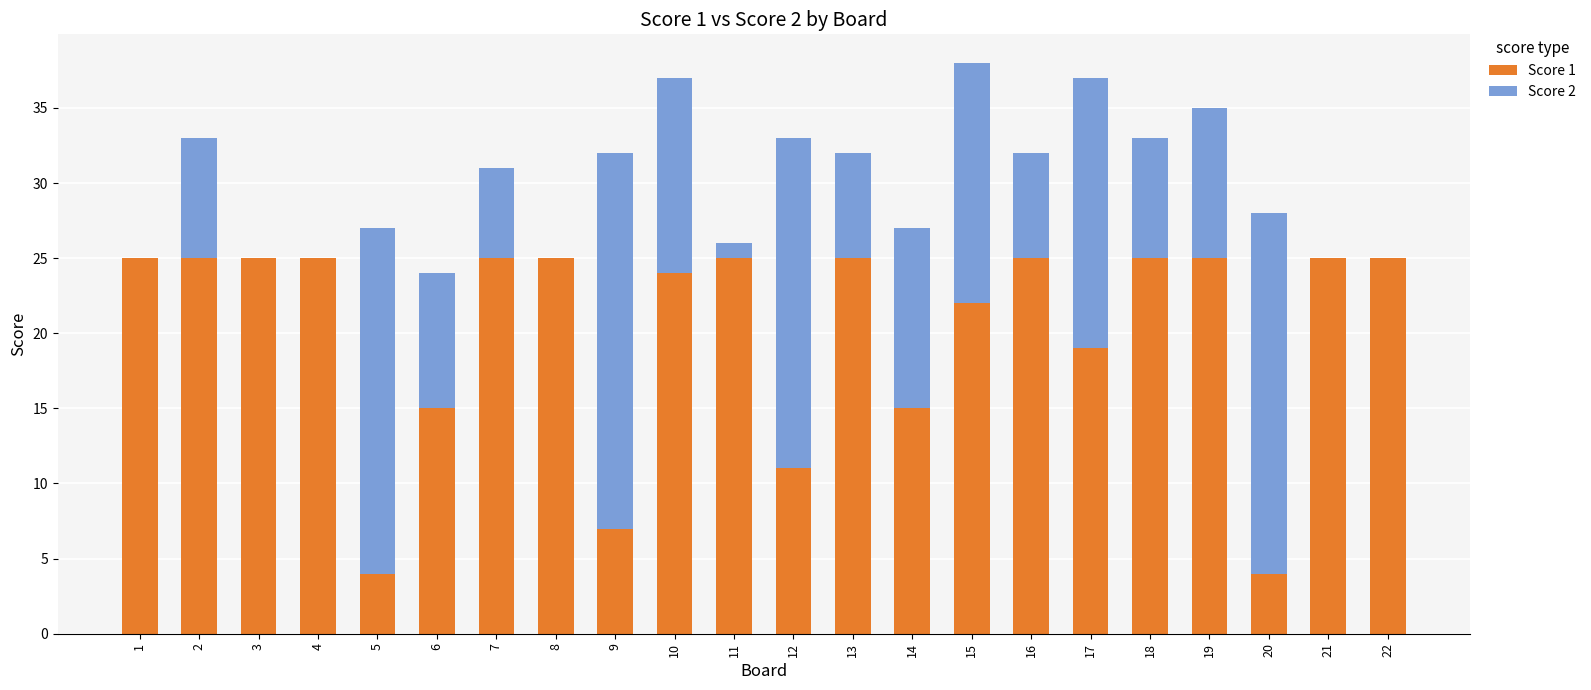

The value of Score 1 at 12 is 4. True or false?

False